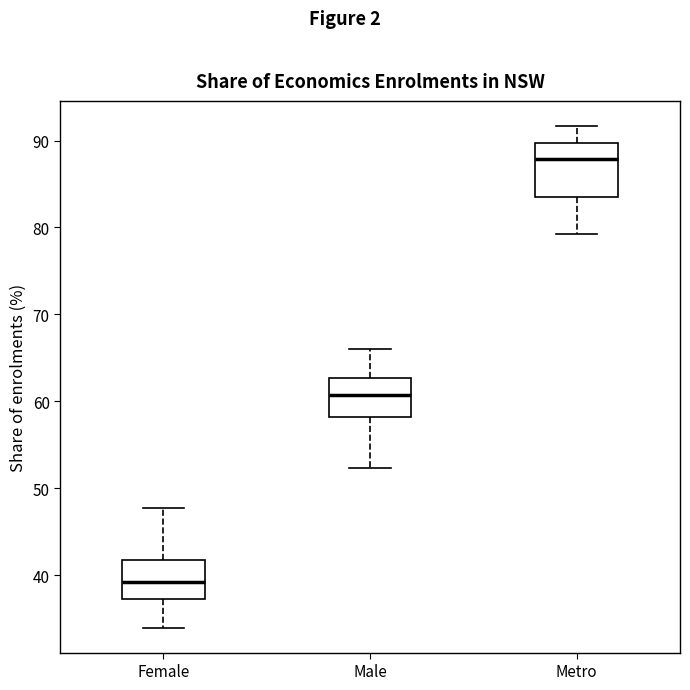

Where does the median line of the box for Metro sit on the y-axis? The values are not printed on the chart, so give them approximately, as read against the axis.

88